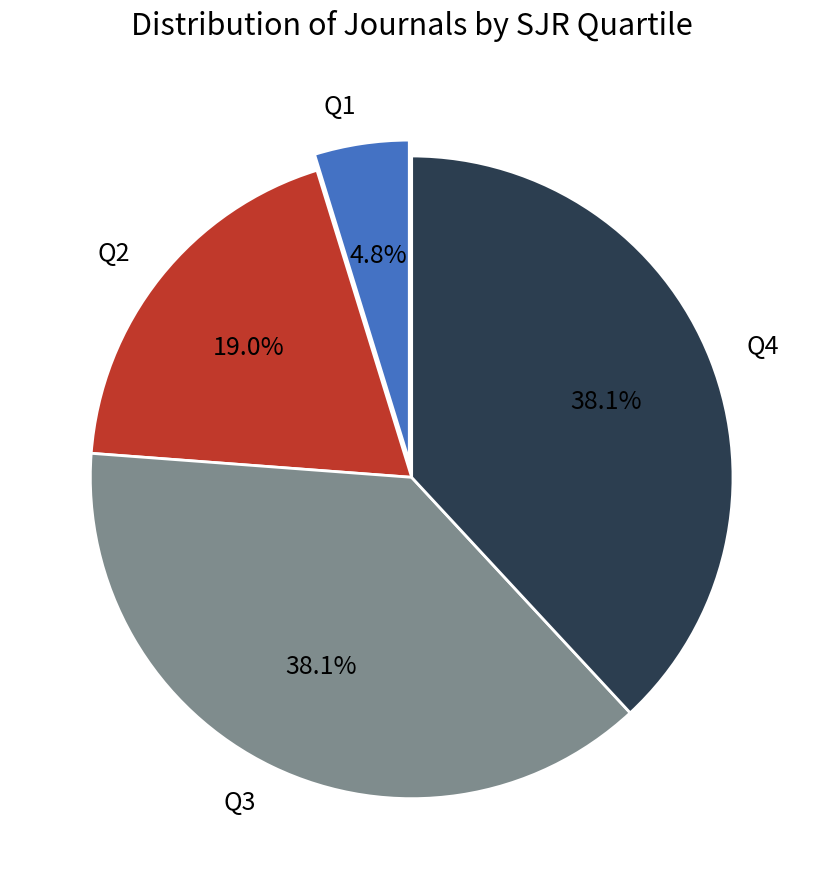

Is there a majority slice in this chart?

No